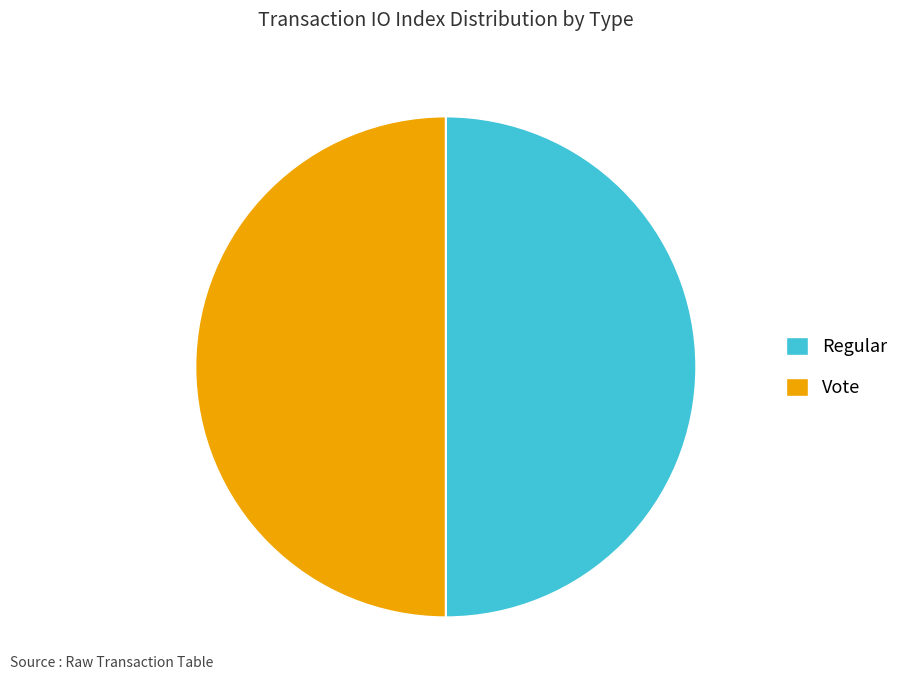

What is the ratio of the value at Vote to the value at Regular?

1.0